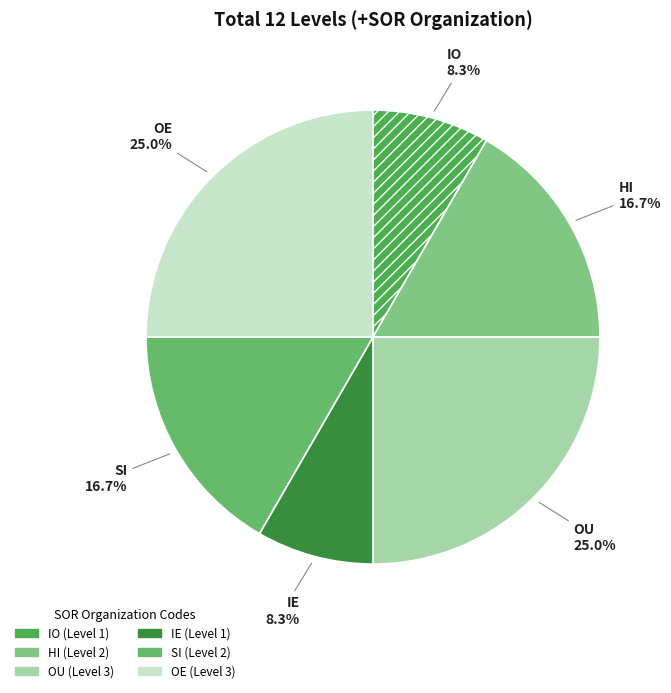

What is the total percentage of OU and OE?

50.0%